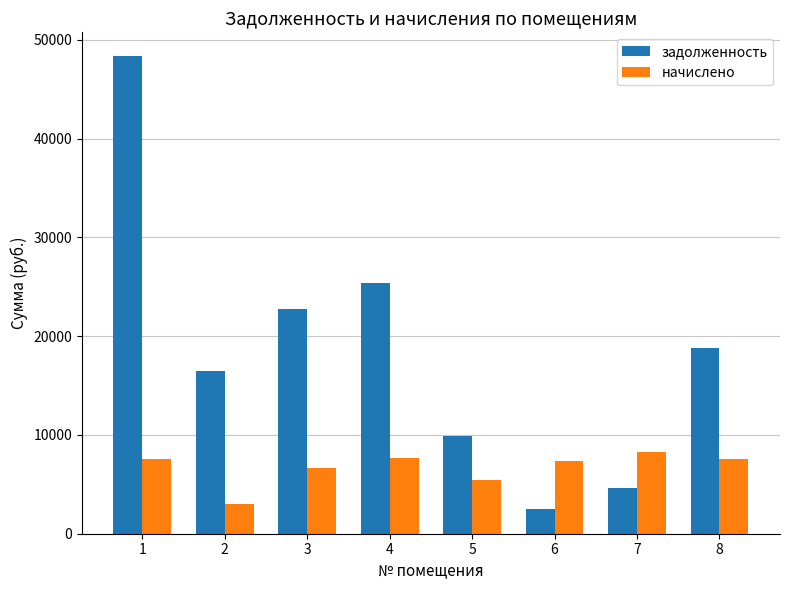

What is the sum of the начислено values at 3 and 5?

12086.5